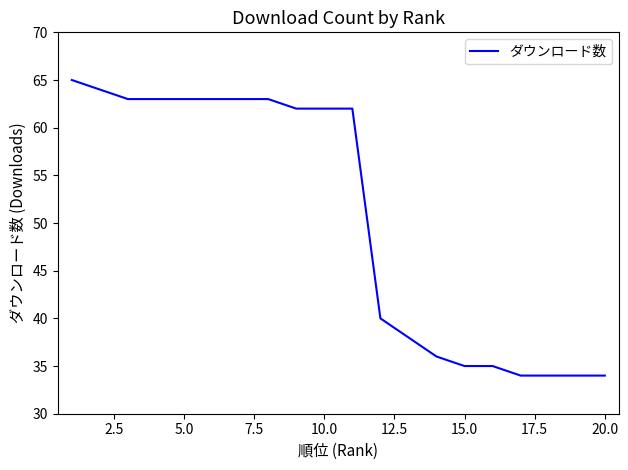

How many distinct data groups are displayed?

1